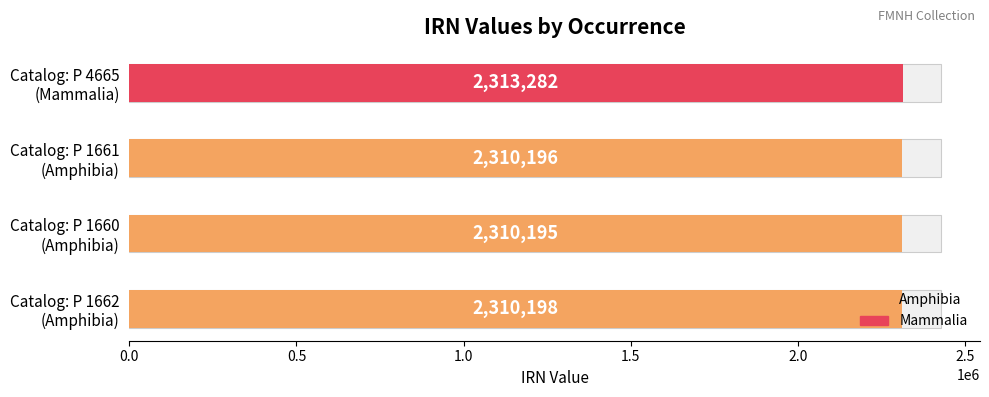

Does the chart contain stacked bars?

No